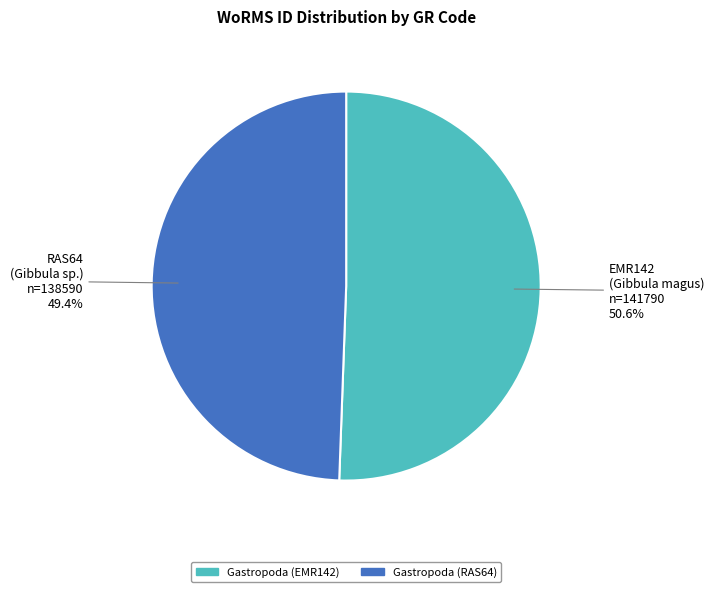

Between Gastropoda (EMR142) and Gastropoda (RAS64), which is larger?

Gastropoda (EMR142)